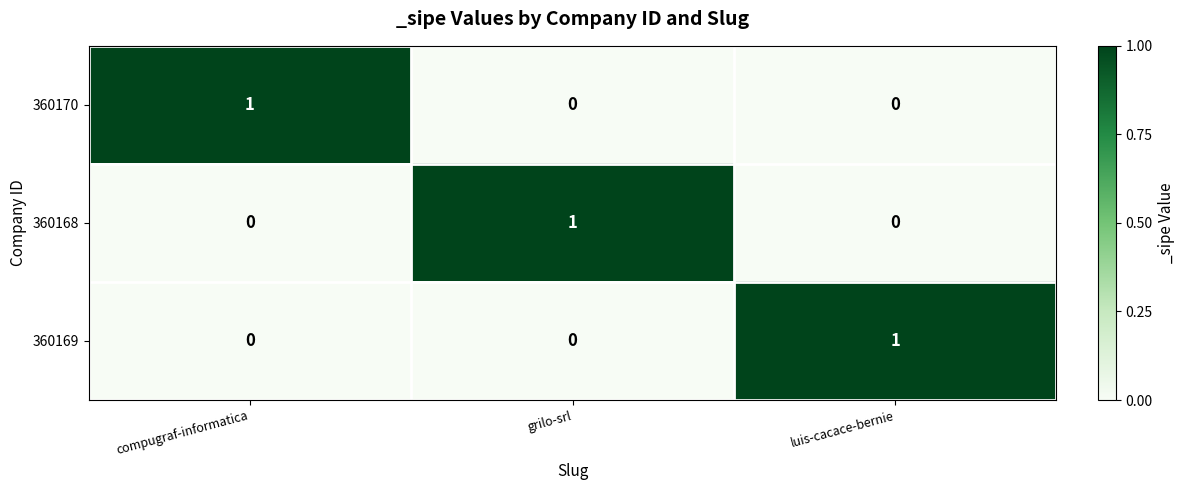

True or false: 360170 has a value of 0 at grilo-srl.

True